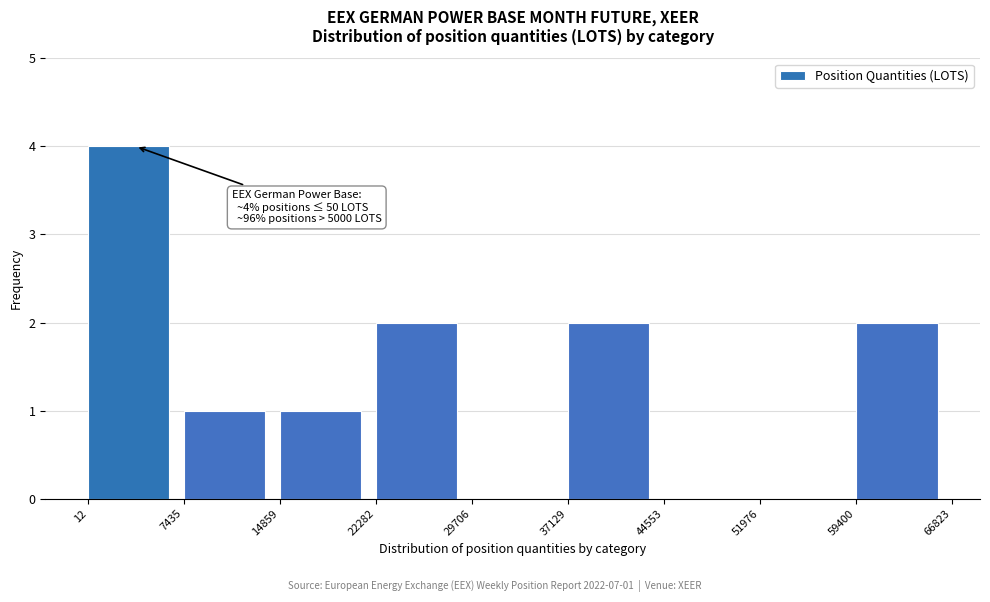

Over which range of the x-axis is the bar tallest?

12 to 7435